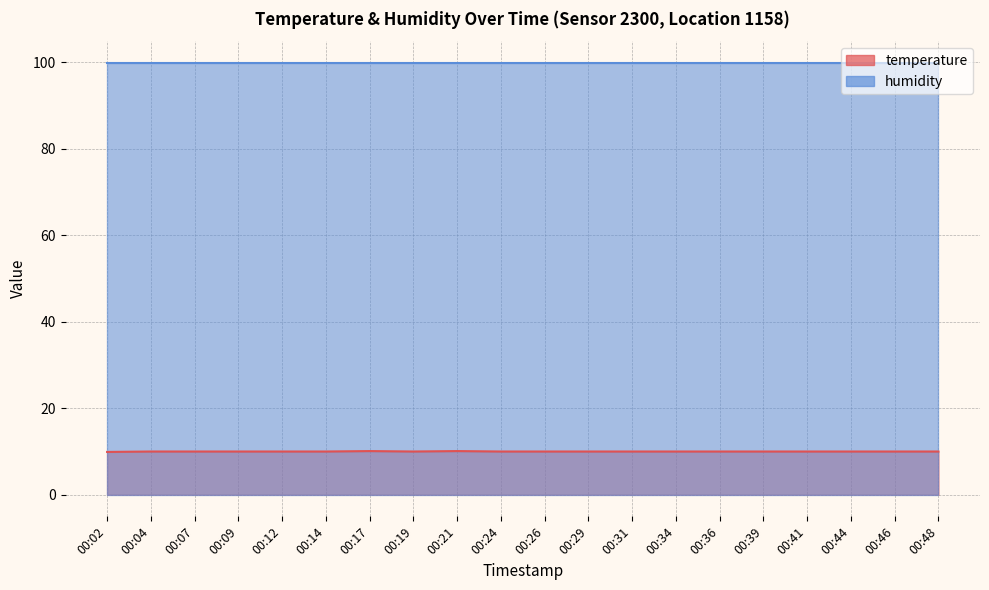

What is the average value?

10.0